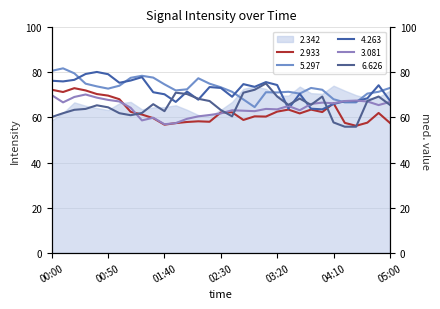

At which category does 4.263 reach its first local peak?

00:40